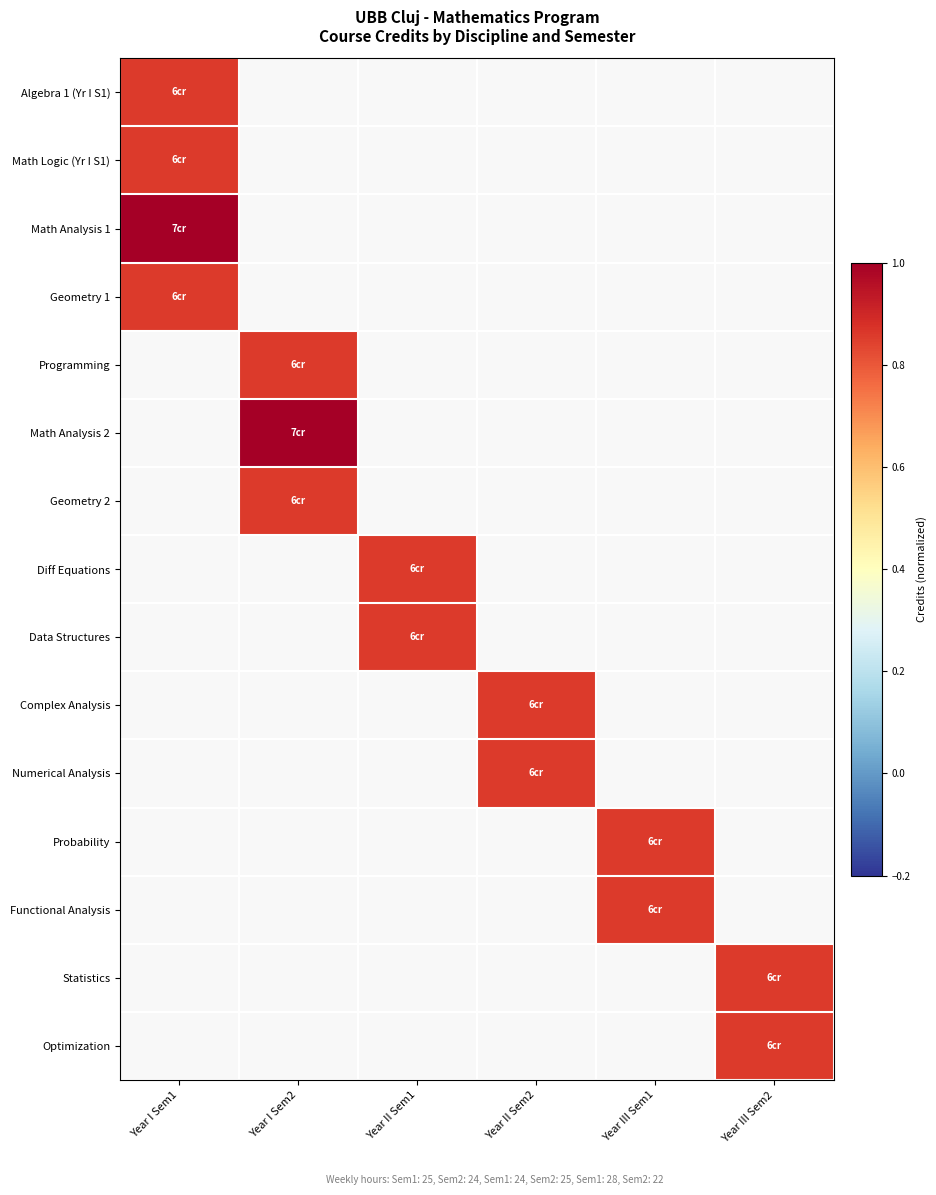

At which category does the chart reach its minimum across all series?

Year I Sem2